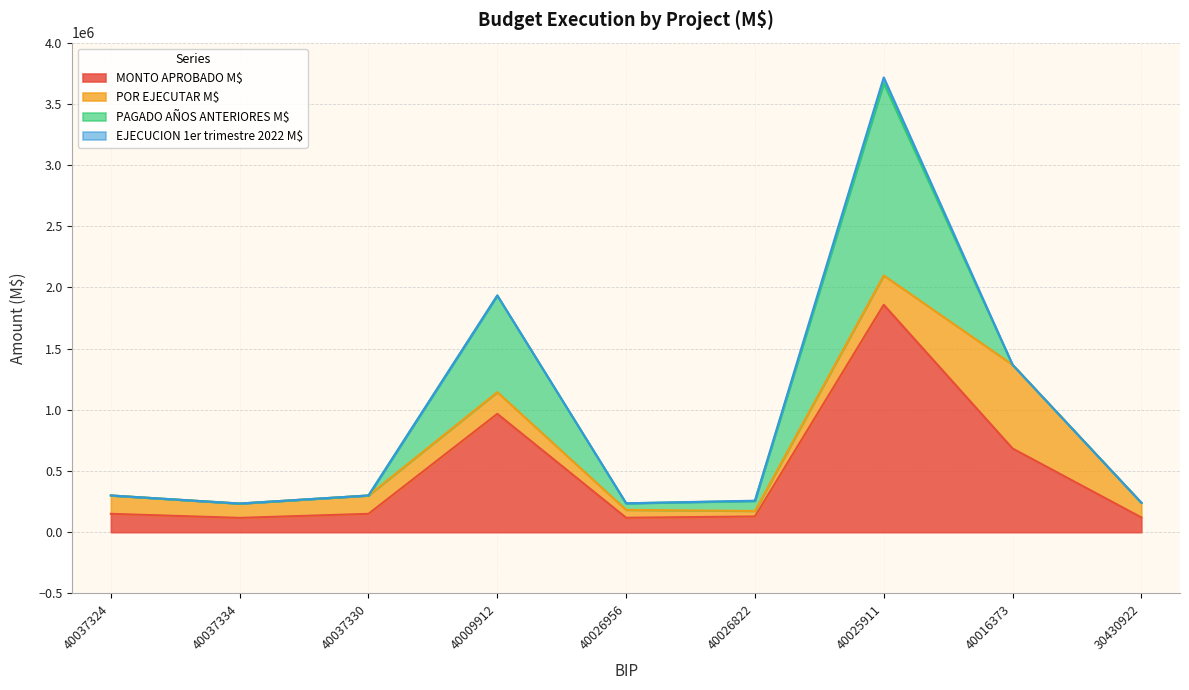

True or false: POR EJECUTAR M$ and MONTO APROBADO M$ intersect in this chart.

False